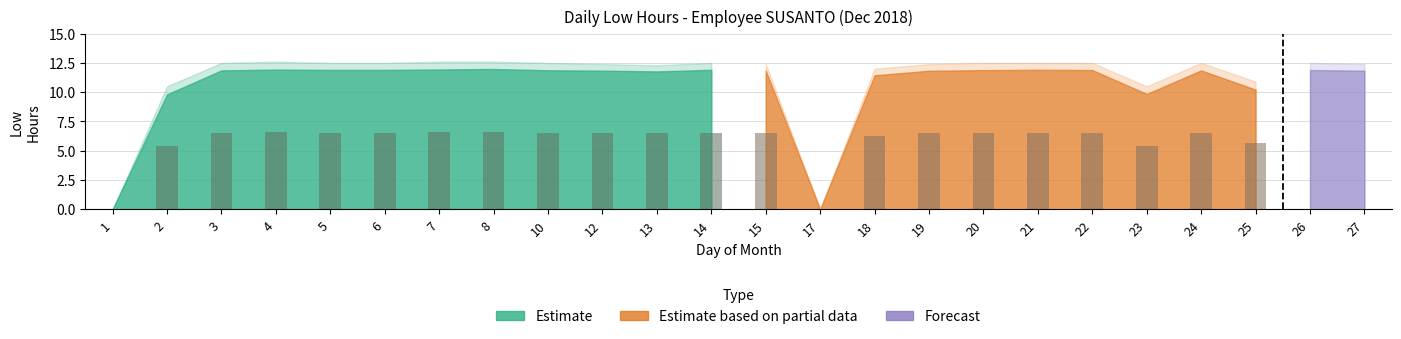

Reading left to right, what are all the values shown in this chart?

Low Hours: 0.0	9.8	11.9	11.9	11.9	11.9	11.9	12.0	11.9	11.8	11.8	11.9	11.8	0.0	11.4	11.8	11.9	11.9	11.9	9.8	11.9	10.2	11.9	11.8
Low Upper: 0.0	10.5	12.5	12.6	12.5	12.5	12.6	12.6	12.5	12.4	12.3	12.5	12.4	0.0	12.0	12.4	12.5	12.5	12.5	10.5	12.5	10.9	12.5	12.4
OT Low: 0.0	9.8	11.9	11.9	11.9	11.9	11.9	12.0	11.9	11.8	11.8	11.9	11.8	0.0	11.4	11.8	11.9	11.9	11.9	9.8	11.9	10.2	11.9	11.8
OT Upper: 0.0	0.0	0.0	0.0	0.0	0.0	0.0	0.0	0.0	0.0	0.0	0.0	0.0	0.0	0.0	0.0	0.0	0.0	0.0	0.0	0.0	0.0	0.0	0.0